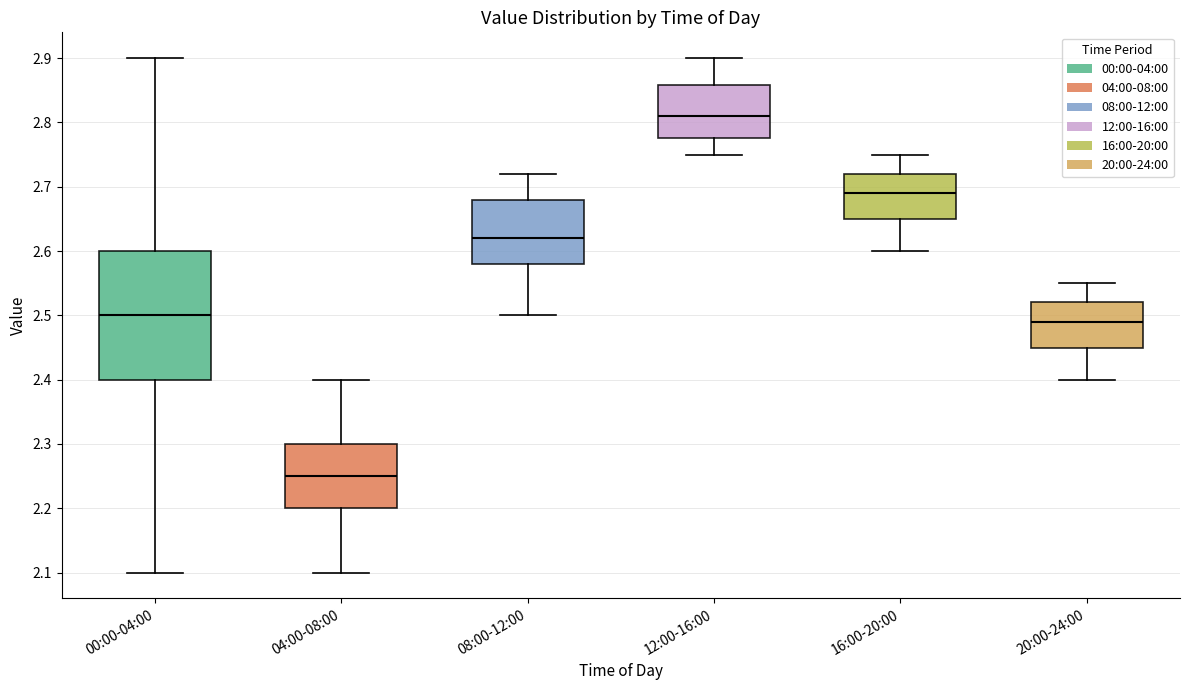

Which box's median line is the highest?

12:00-16:00